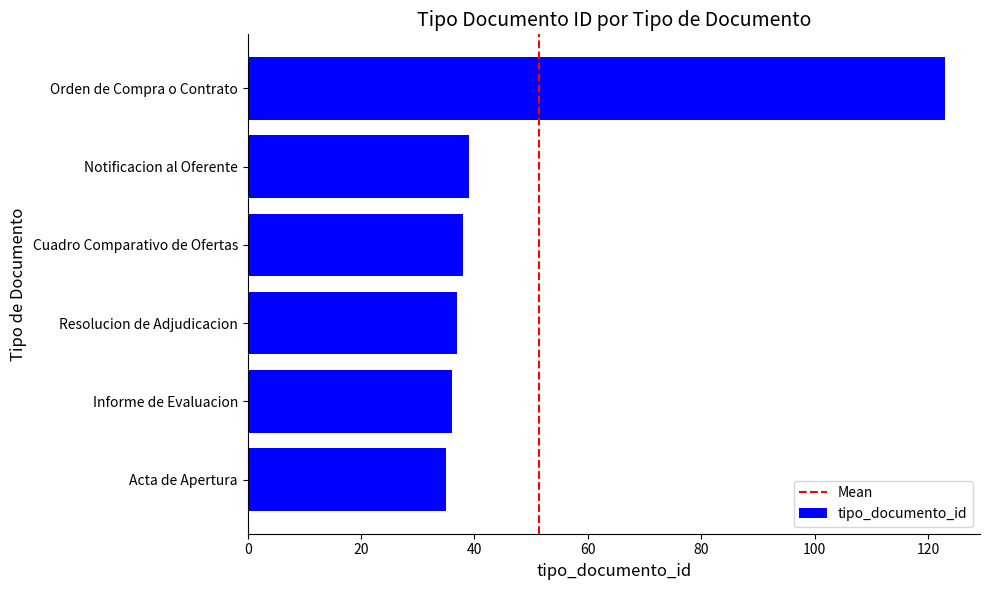

Are the bars horizontal?

Yes